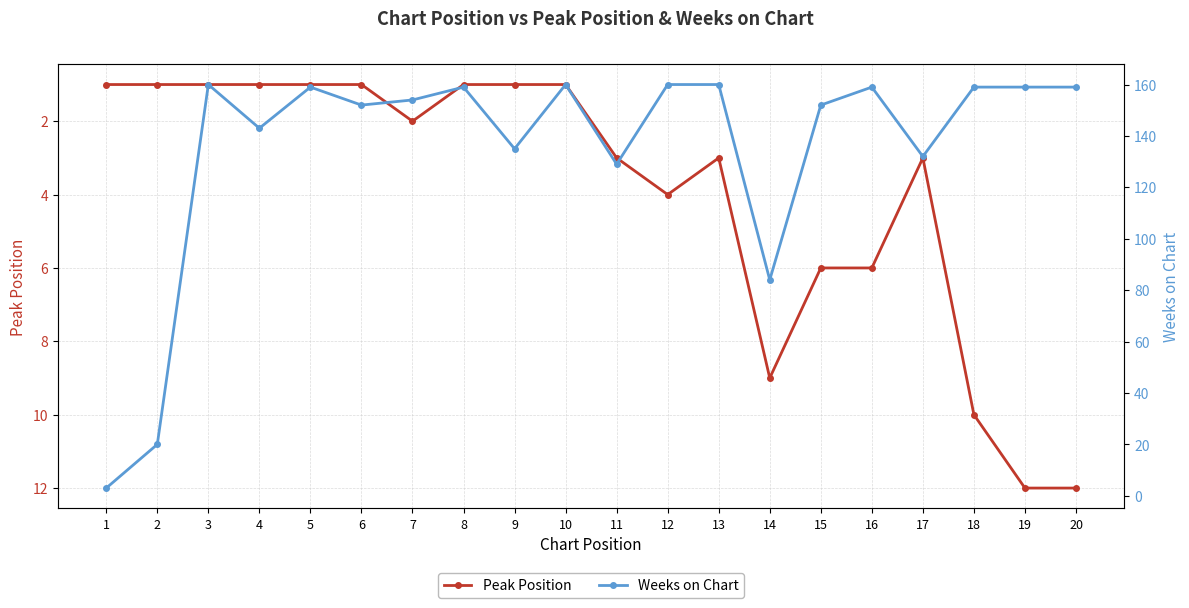

How many lines are shown in the chart?

2